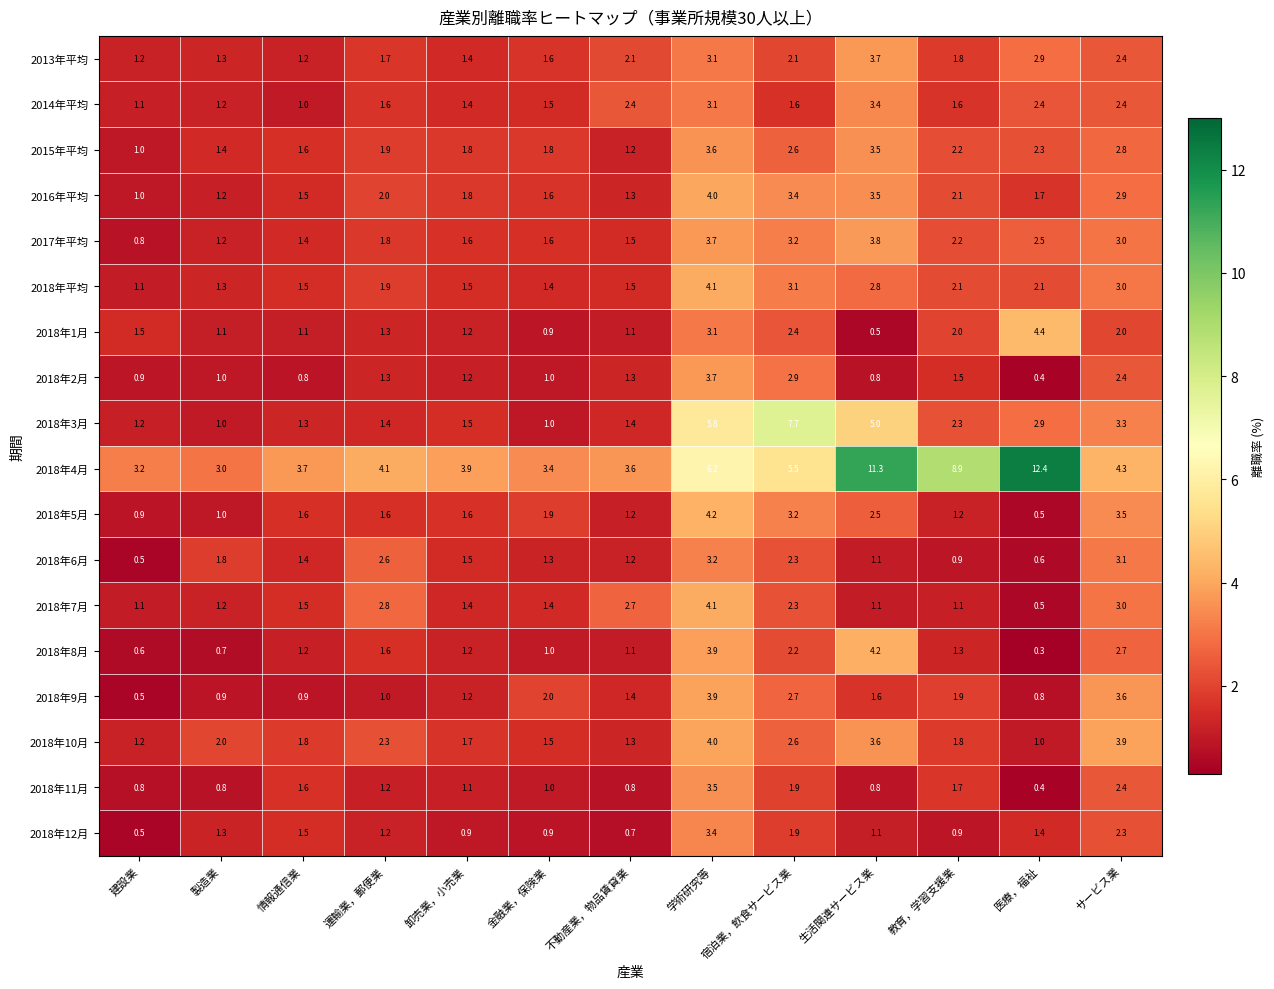

What is the total value across all series at 生活関連サービス業?

54.3